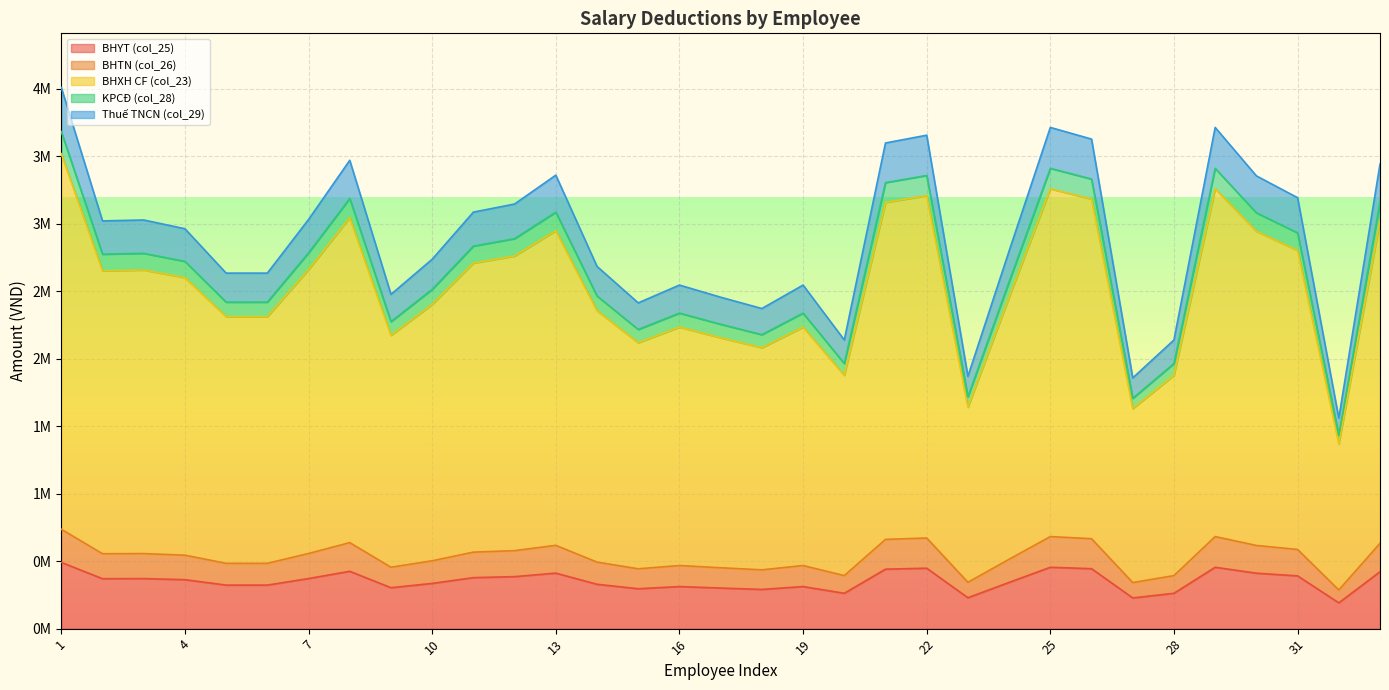

How many interior local valleys does the KPCĐ (col_28) series have?

9